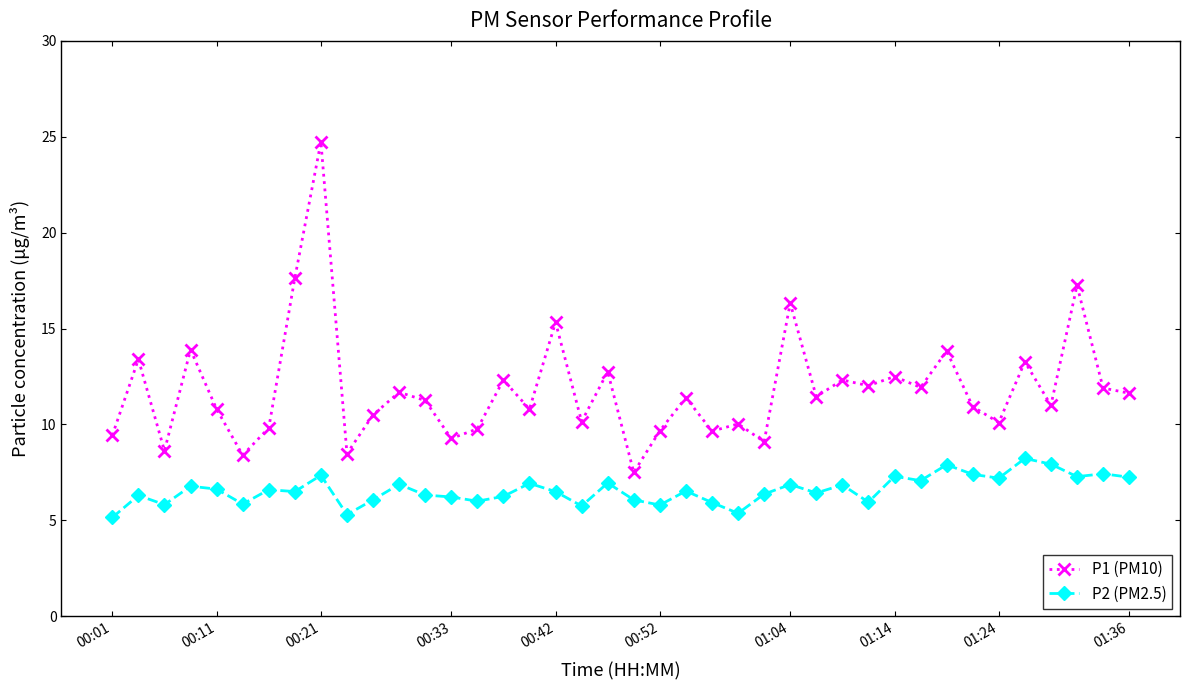

What is the value of the P2 (PM2.5) point at the 26th from the left?

6.4